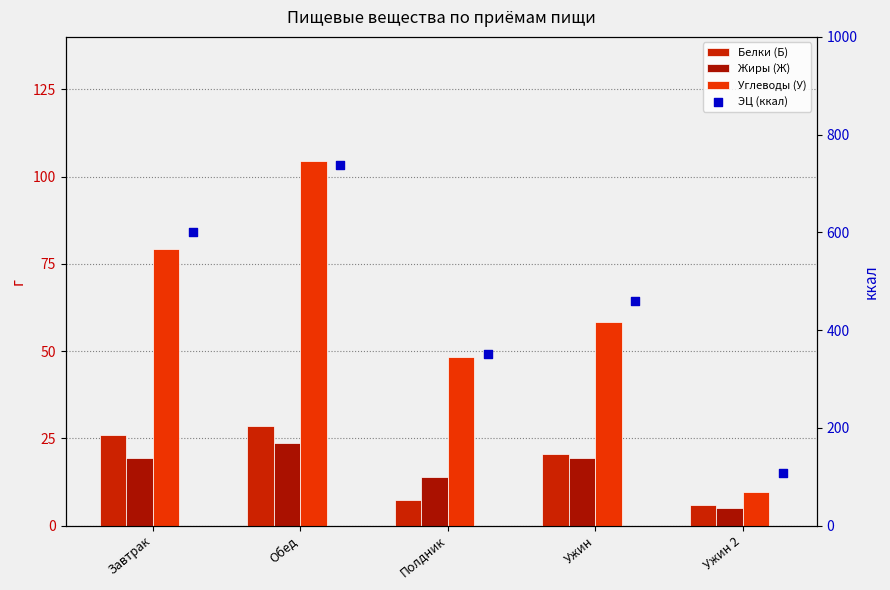

Is the value of Углеводы (У) at Ужин 2 greater than the value of ЭЦ (ккал) at Обед?

No